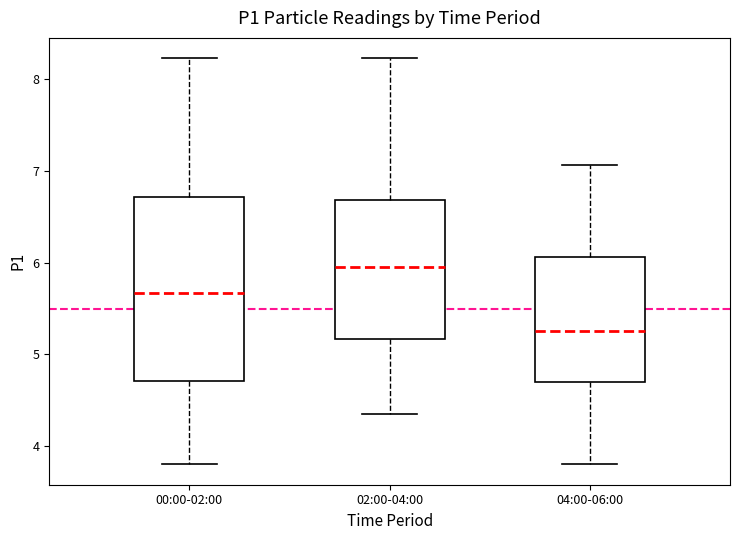

Reading left to right, read every box against the y-axis: the position of its median line, the range the box covers, and the ends of its whiskers. The values are not printed on the chart, so give them approximately, as read against the axis.

00:00-02:00: median 5.7, box 4.7 to 6.7, whiskers 3.8 to 8.2
02:00-04:00: median 6.0, box 5.2 to 6.7, whiskers 4.4 to 8.2
04:00-06:00: median 5.3, box 4.7 to 6.1, whiskers 3.8 to 7.1